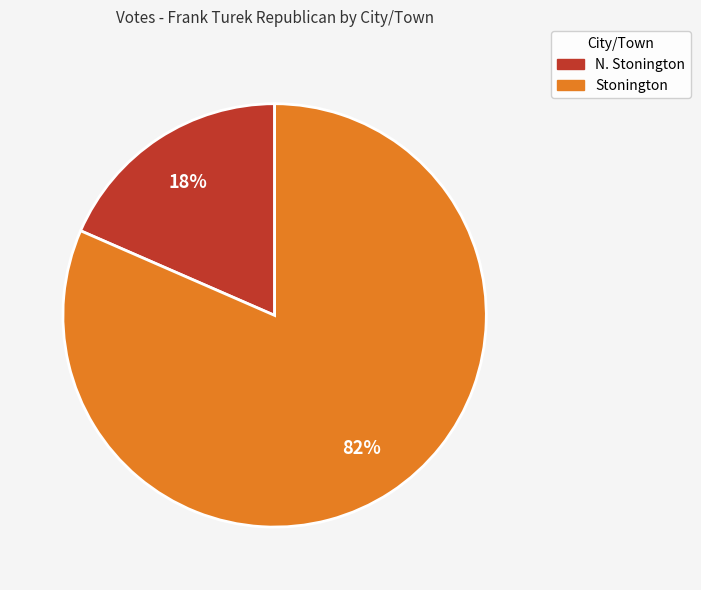

Combined, do N. Stonington and Stonington account for over 50%?

Yes